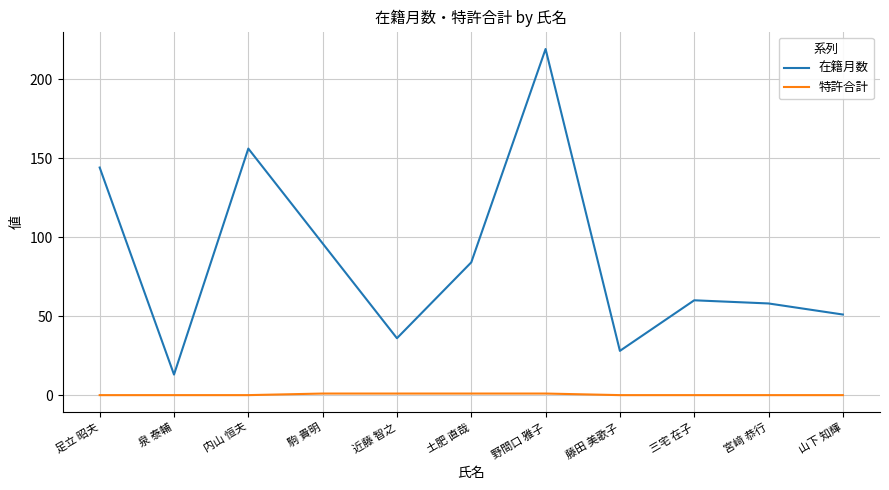

True or false: 在籍月数 and 特許合計 intersect in this chart.

False